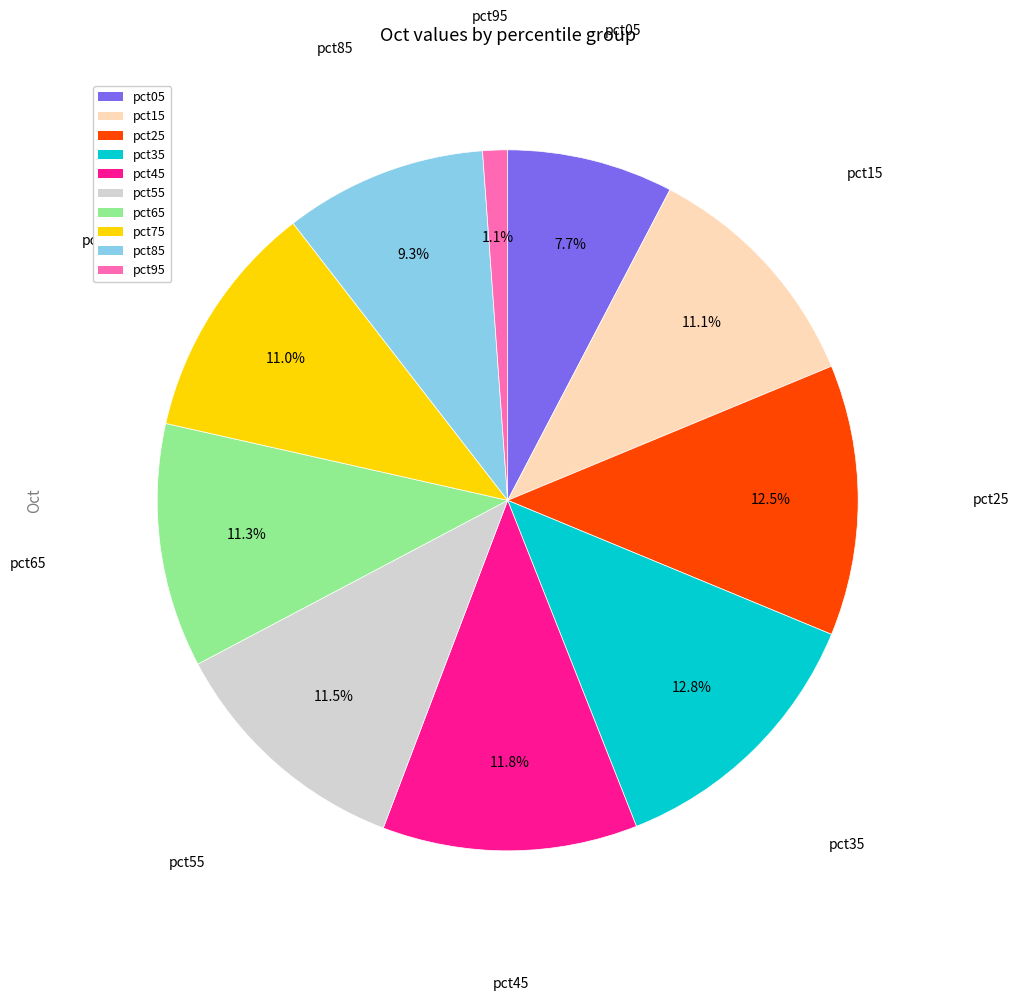

Does pct75 account for over 50% of the chart?

No